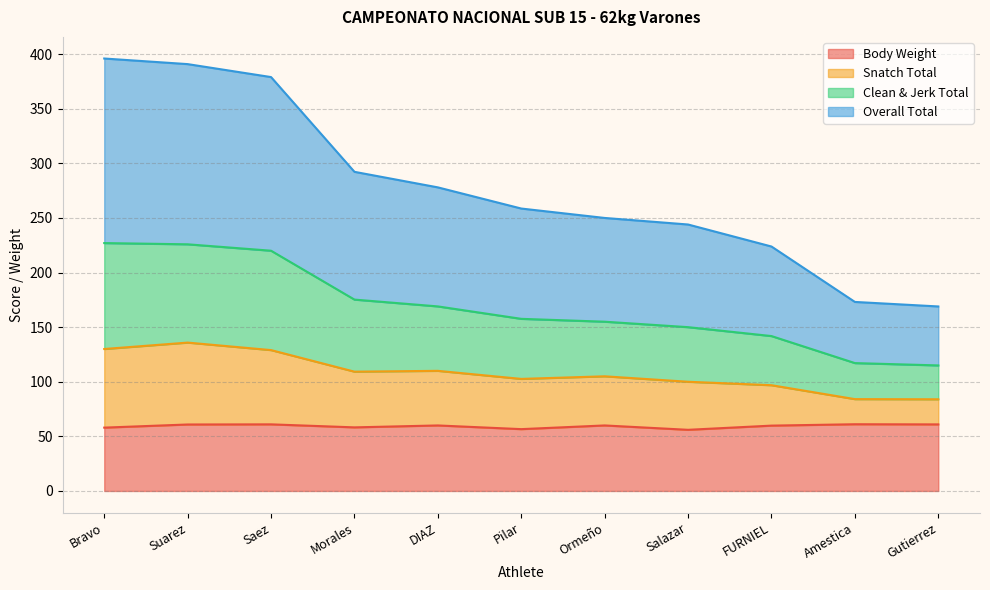

True or false: Snatch Total and Overall Total cross at least once.

False